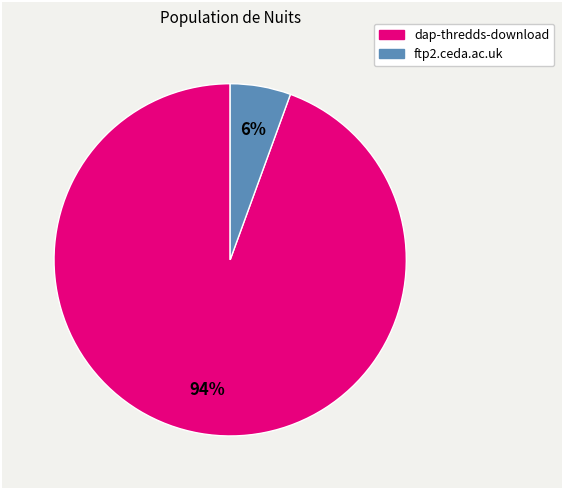

Does dap-thredds-download represent more than half of the total?

Yes